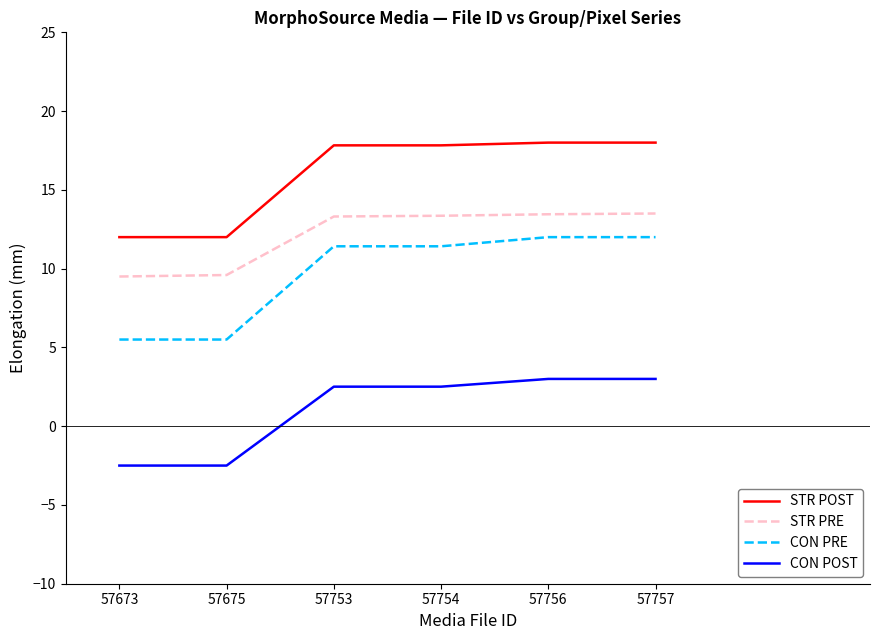

What is the difference between the maximum and minimum values in the STR POST series?

6.0